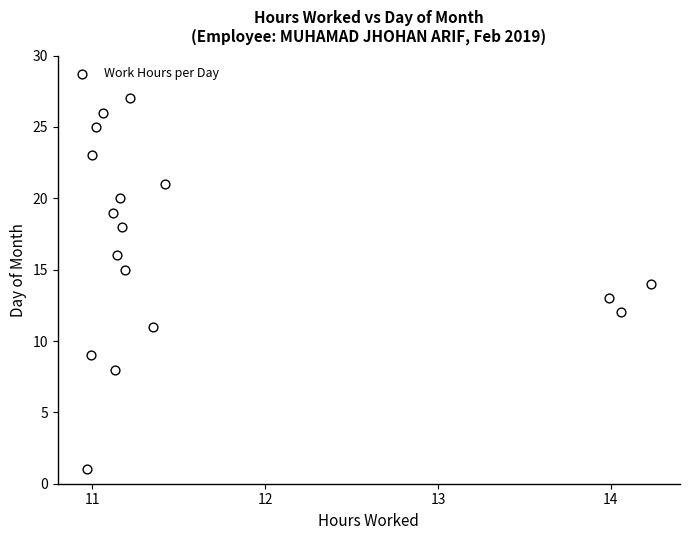

What is the range of Y values (max minus min)?

26